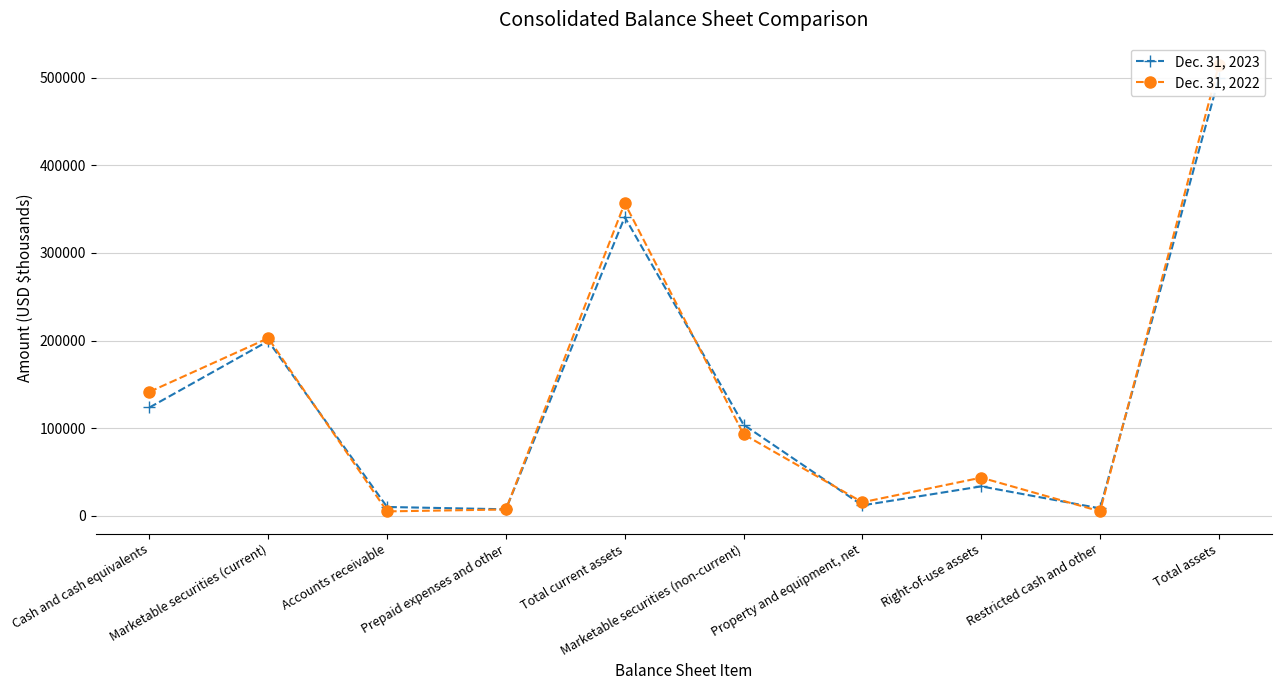

At which category is the sum across all series the highest?

Total assets